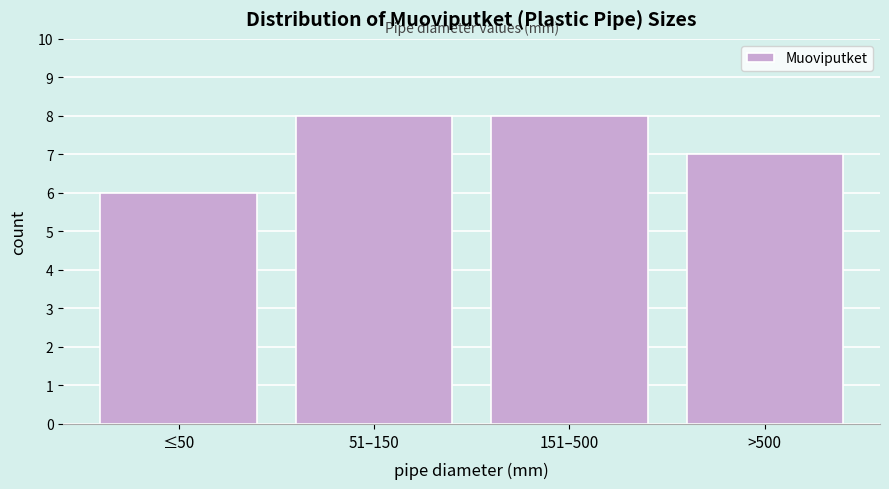

Reading right to left, transcribe all the data shown in this chart.

>500=7	151–500=8	51–150=8	≤50=6